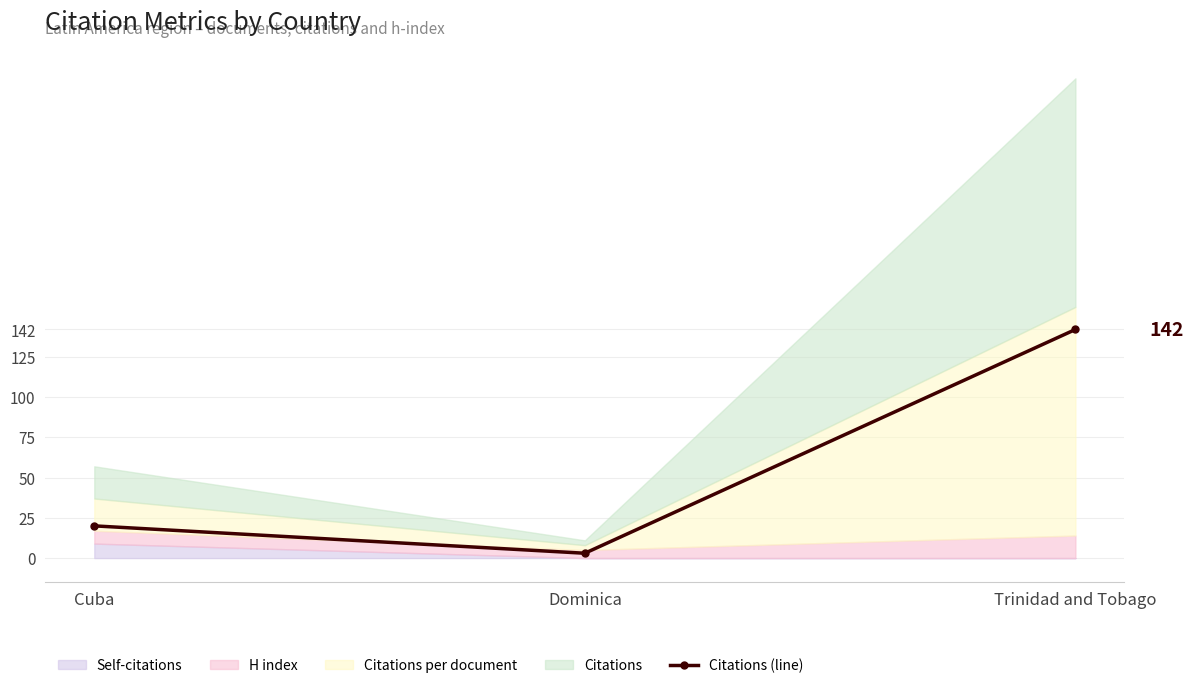

The chart shows a value of 20 at Cuba. True or false?

True